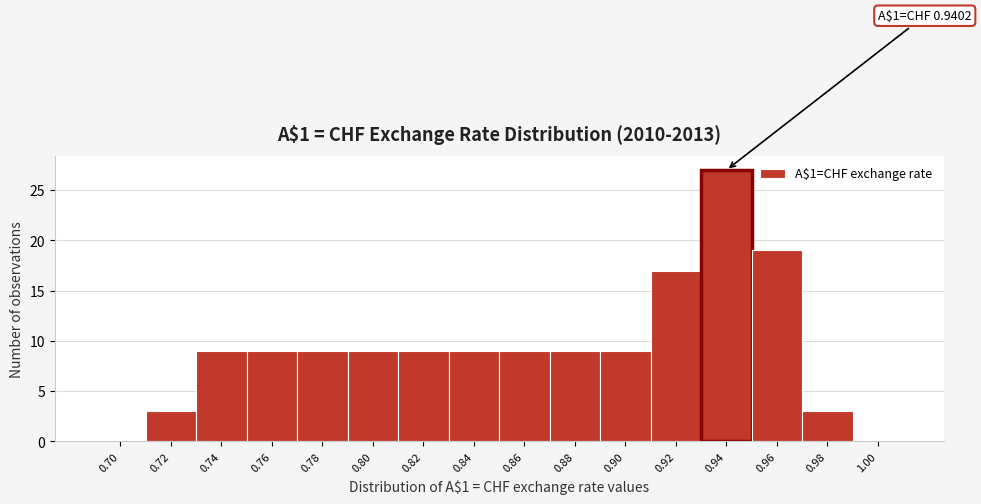

Reading left to right, extract all data points from this chart.

0.70=0	0.72=3	0.74=9	0.76=9	0.78=9	0.80=9	0.82=9	0.84=9	0.86=9	0.88=9	0.90=9	0.92=17	0.94=27	0.96=19	0.98=3	1.00=0